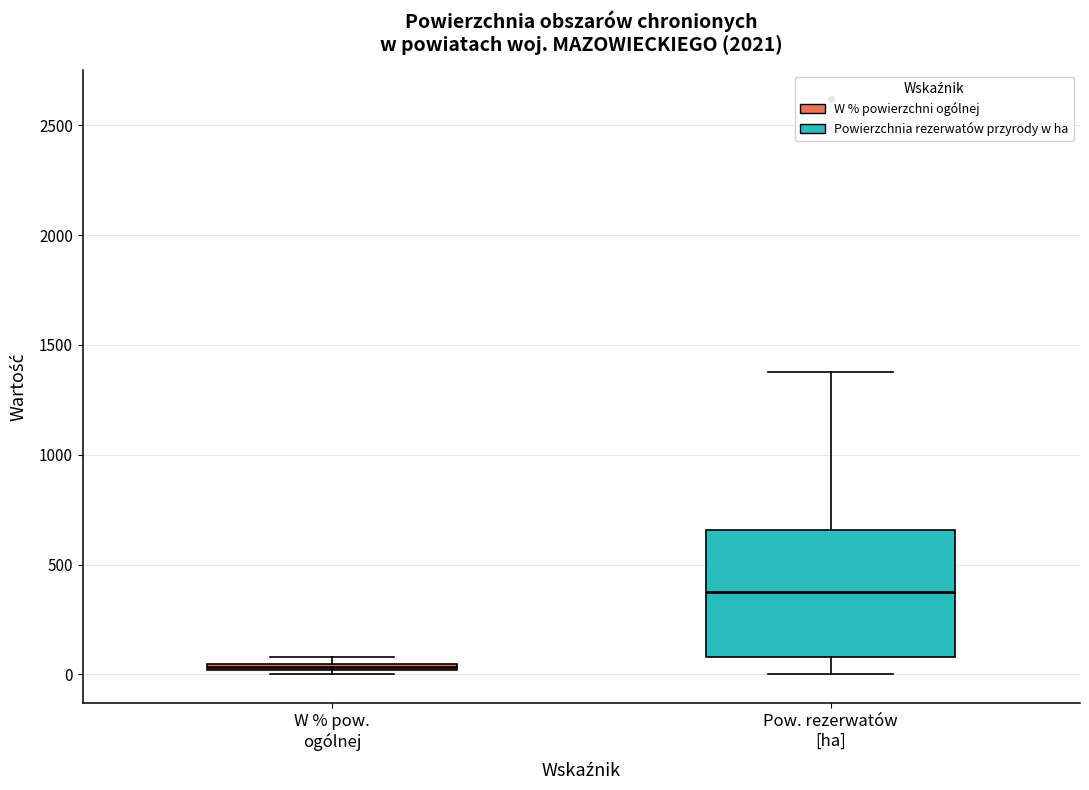

Which box is the tallest, from its lower edge to its upper edge?

Pow. rezerwatów [ha]